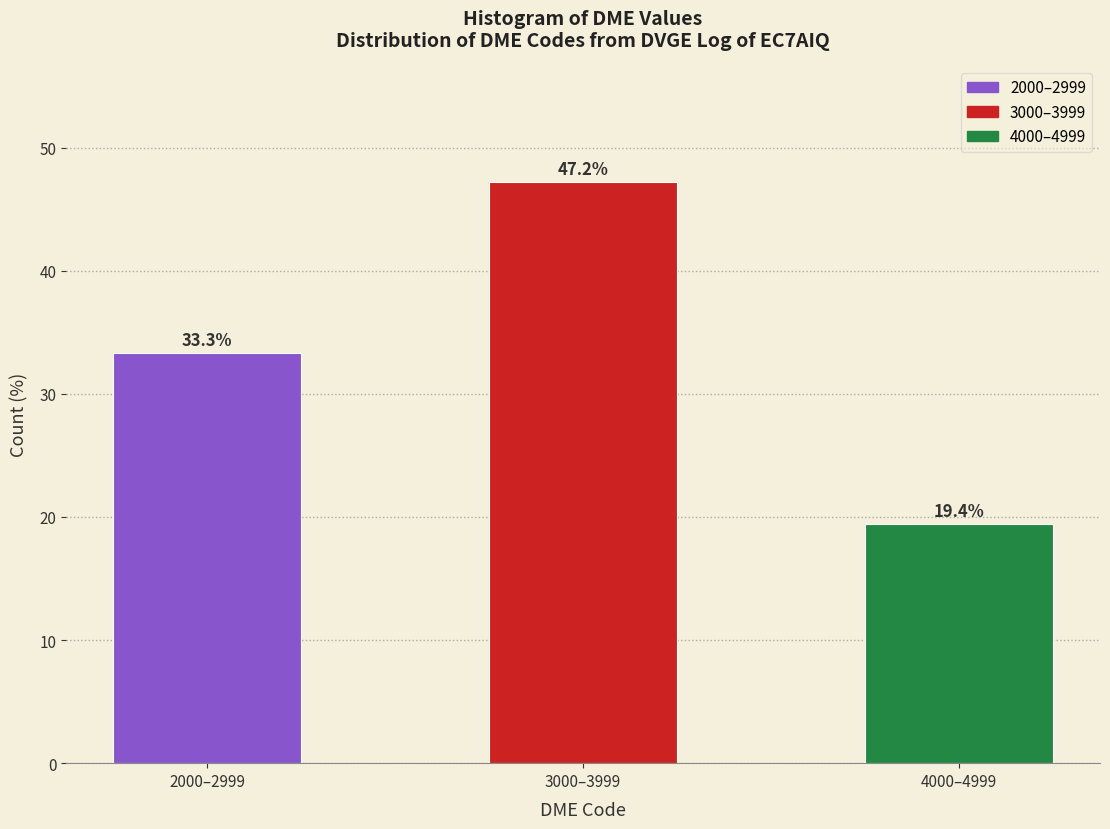

Reading left to right, extract all data points from this chart.

33.3	47.2	19.4